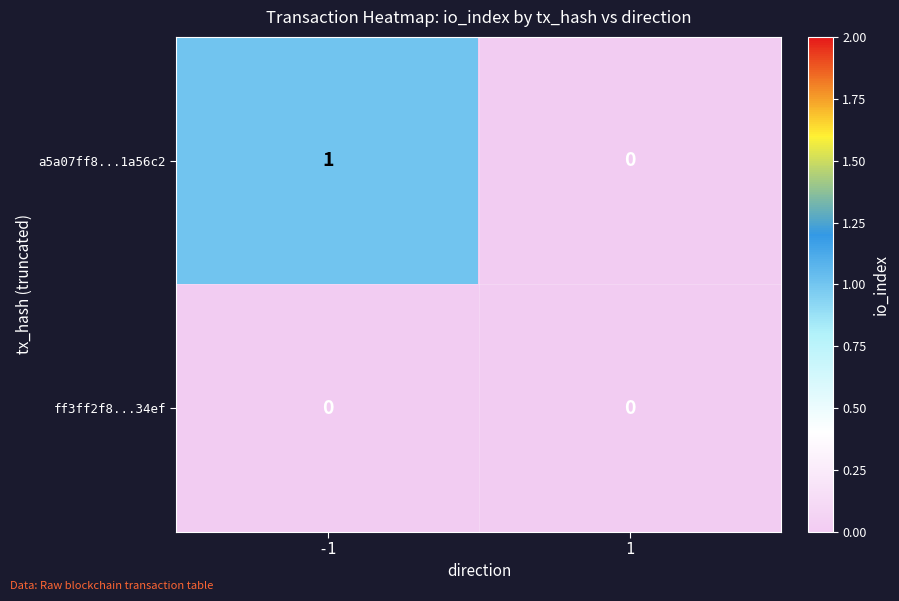

Is the value of ff3ff2f8...34ef at -1 greater than the value of a5a07ff8...1a56c2 at -1?

No